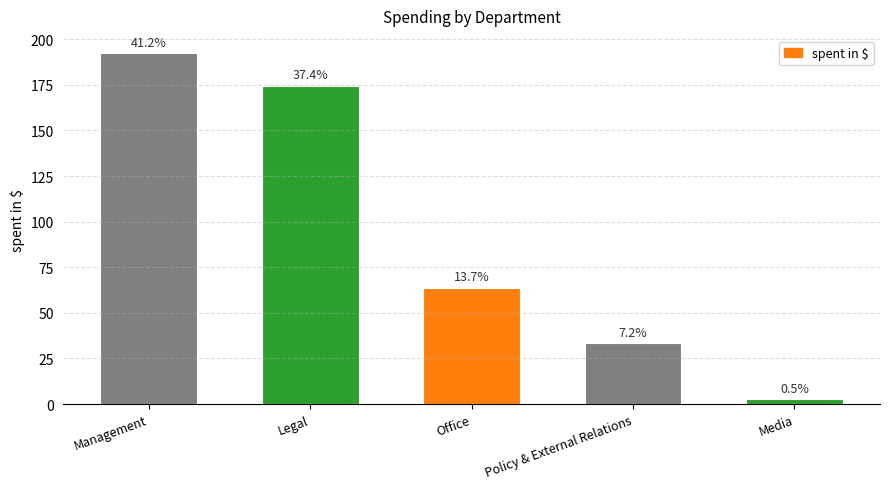

Are the bars grouped side by side (vs. stacked)?

No